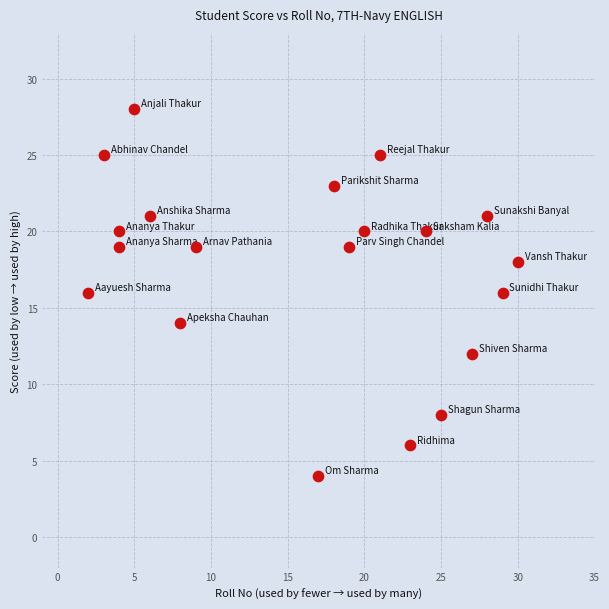

What is the range of X values (max minus min)?

28